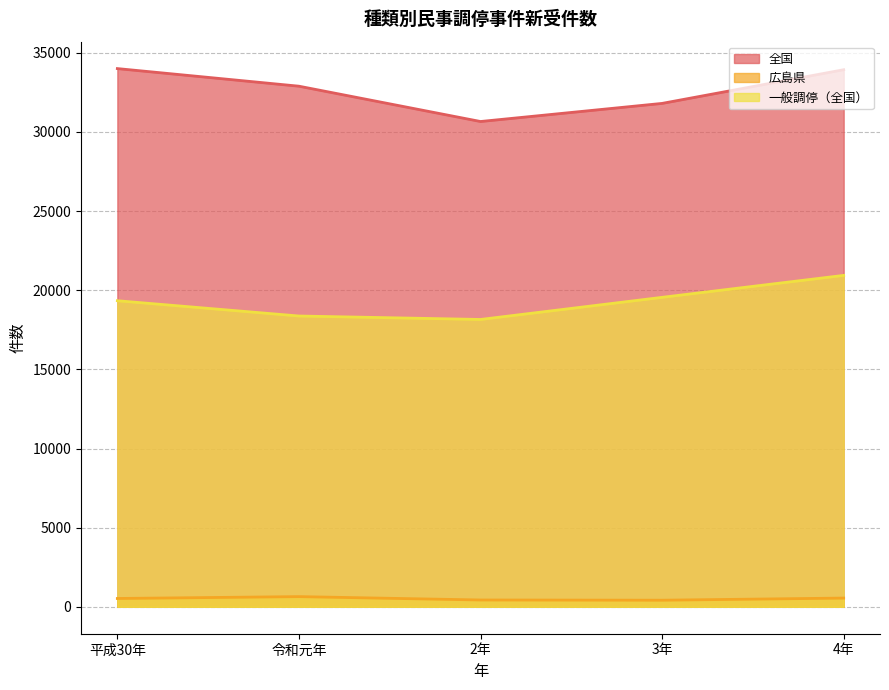

Between 2年 and 4年, which series saw the biggest shift?

全国